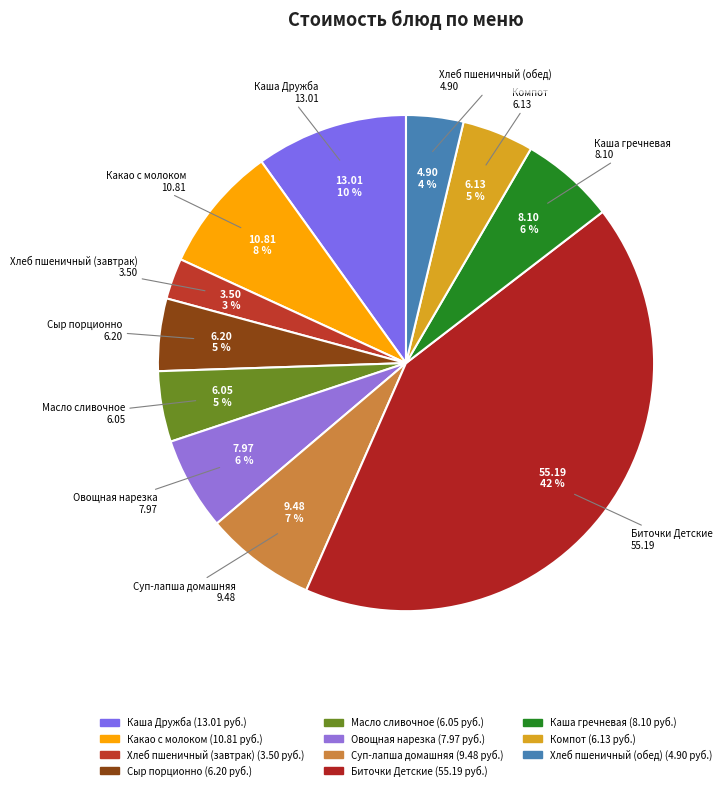

Count the number of slices in the pie.

11